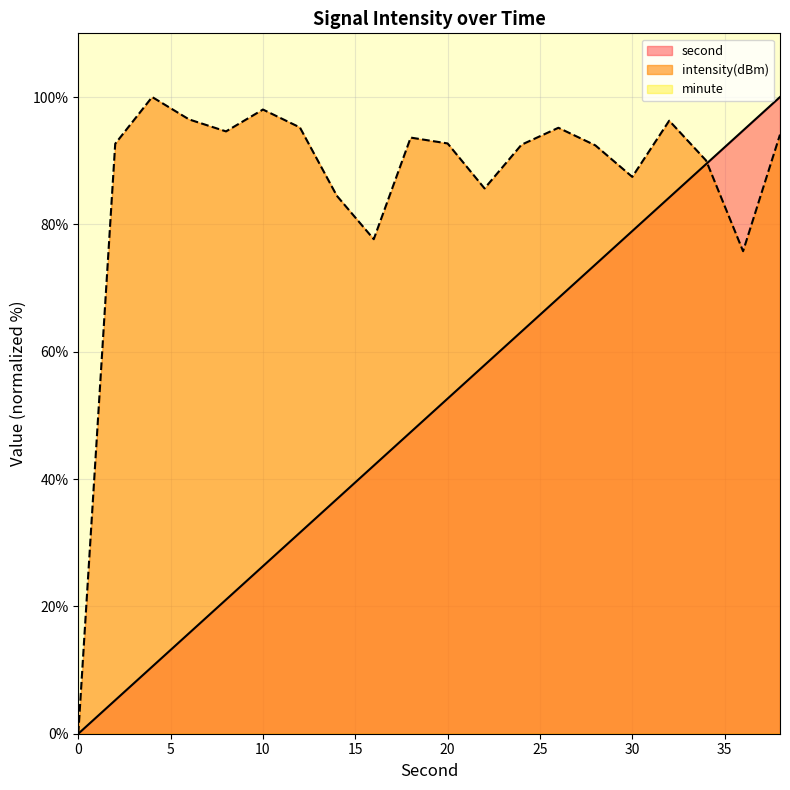

How many lines are shown in the chart?

3